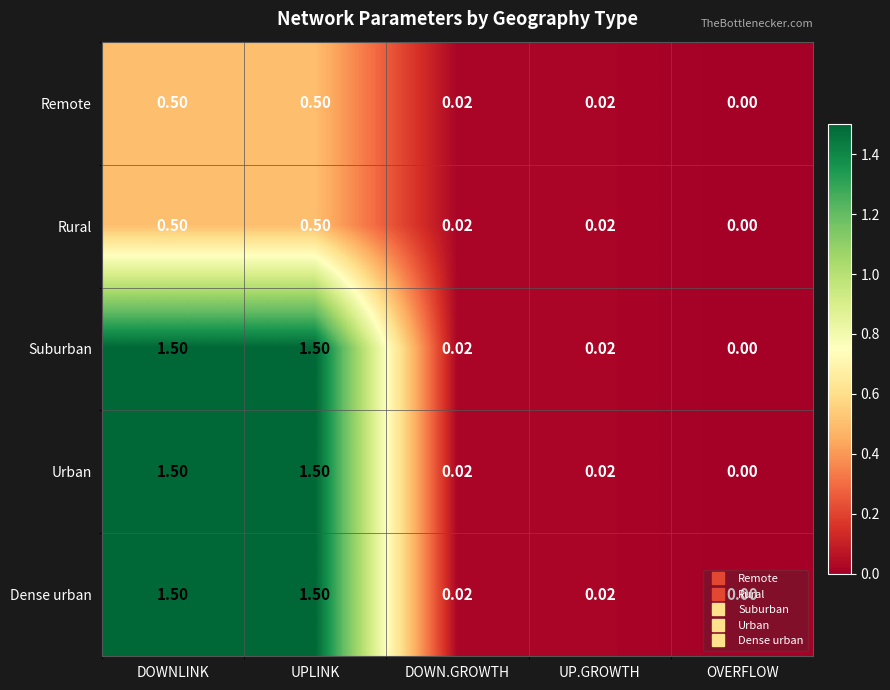

Where is Dense urban nearest to the value 0?

OVERFLOW